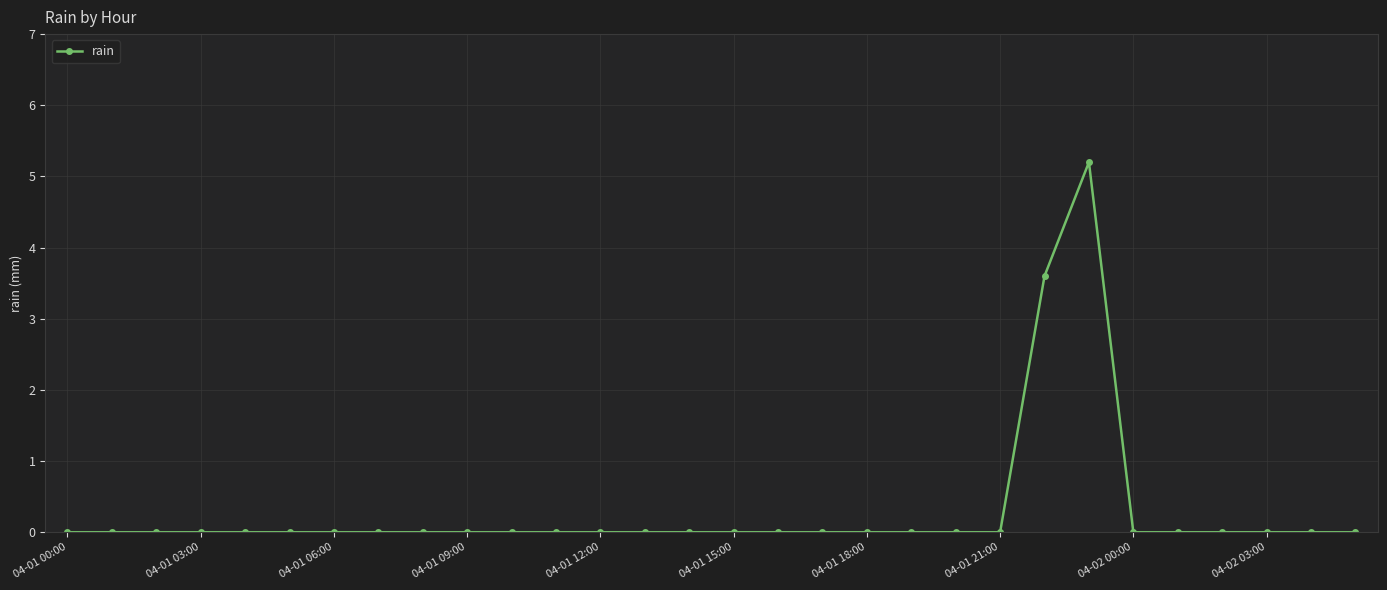

What is the difference between the maximum and second lowest values?

5.2